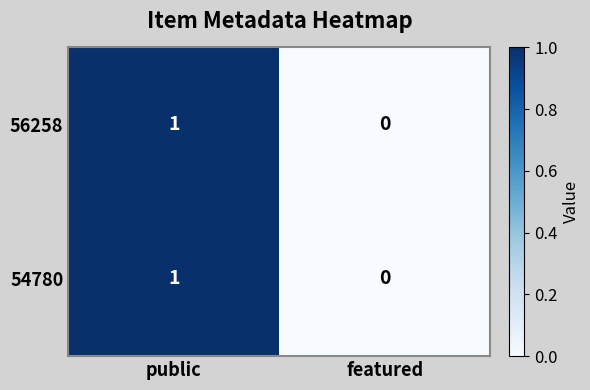

At which category is the sum across all series the highest?

public